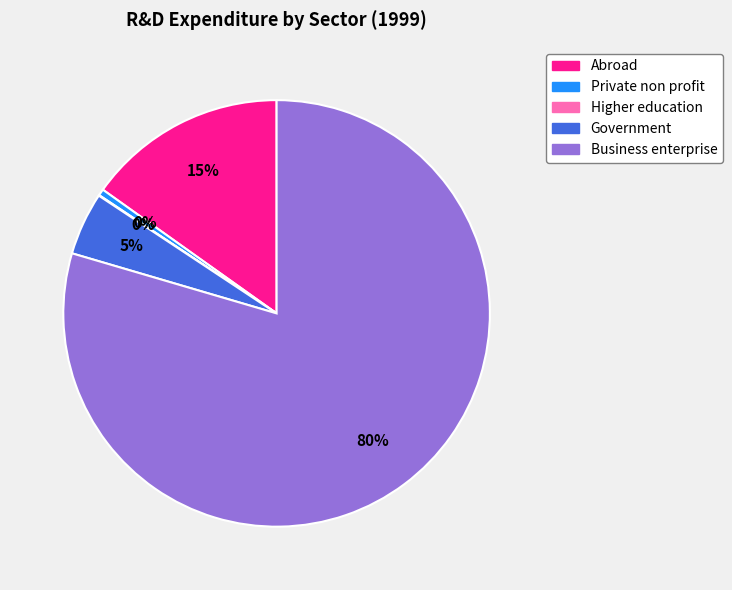

Which slice represents more than half of the pie?

Business enterprise